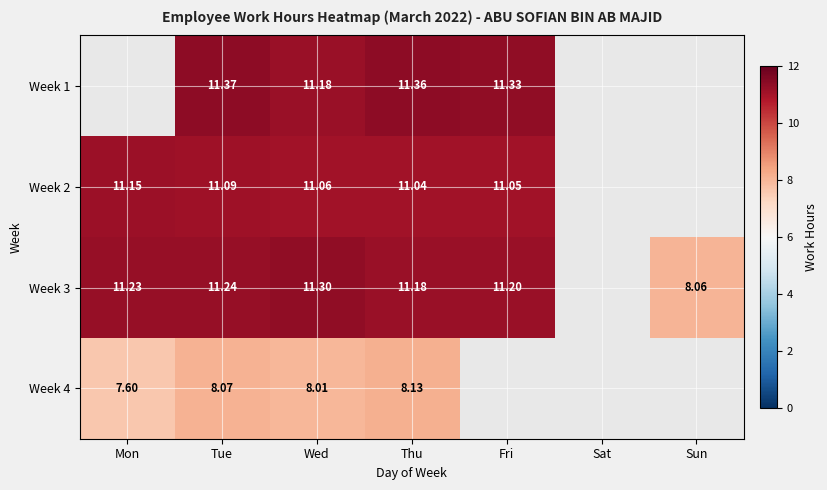

Is the value of Week 1 at Tue greater than the value of Week 3 at Thu?

Yes